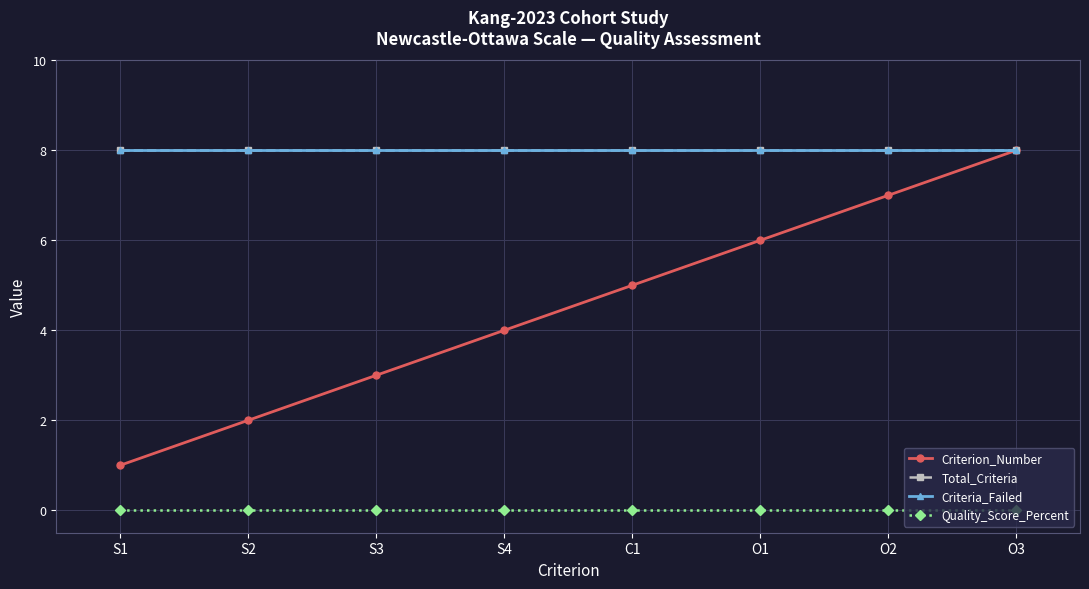

Reading left to right, transcribe all the data shown in this chart.

Criterion_Number: 1	2	3	4	5	6	7	8
Total_Criteria: 8	8	8	8	8	8	8	8
Criteria_Failed: 8	8	8	8	8	8	8	8
Quality_Score_Percent: 0	0	0	0	0	0	0	0